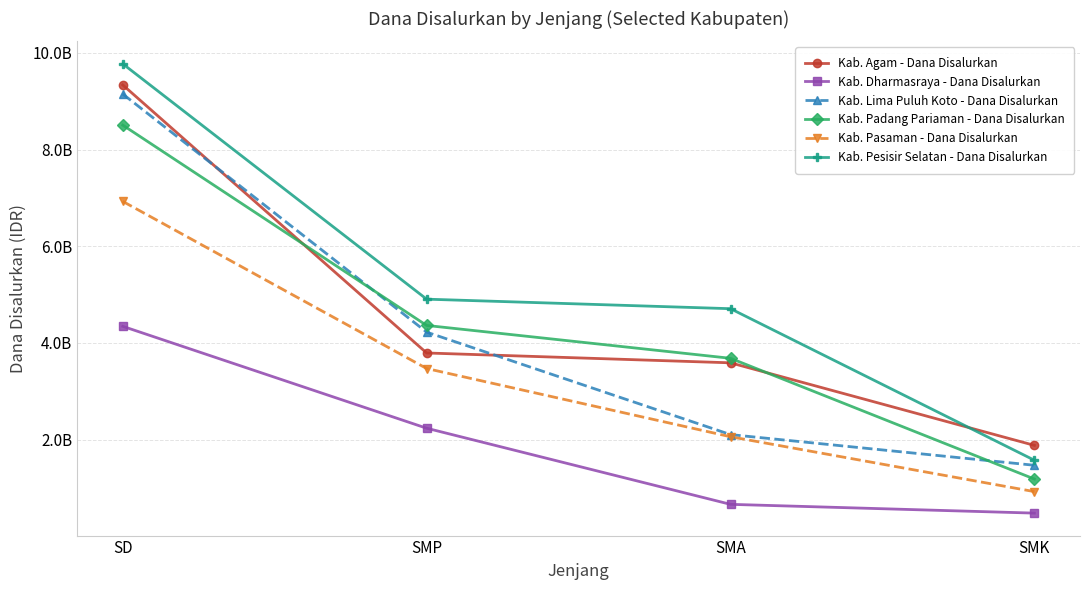

At SMA, list the series in order from largest to smallest.

Kab. Pesisir Selatan - Dana Disalurkan, Kab. Padang Pariaman - Dana Disalurkan, Kab. Agam - Dana Disalurkan, Kab. Lima Puluh Koto - Dana Disalurkan, Kab. Pasaman - Dana Disalurkan, Kab. Dharmasraya - Dana Disalurkan